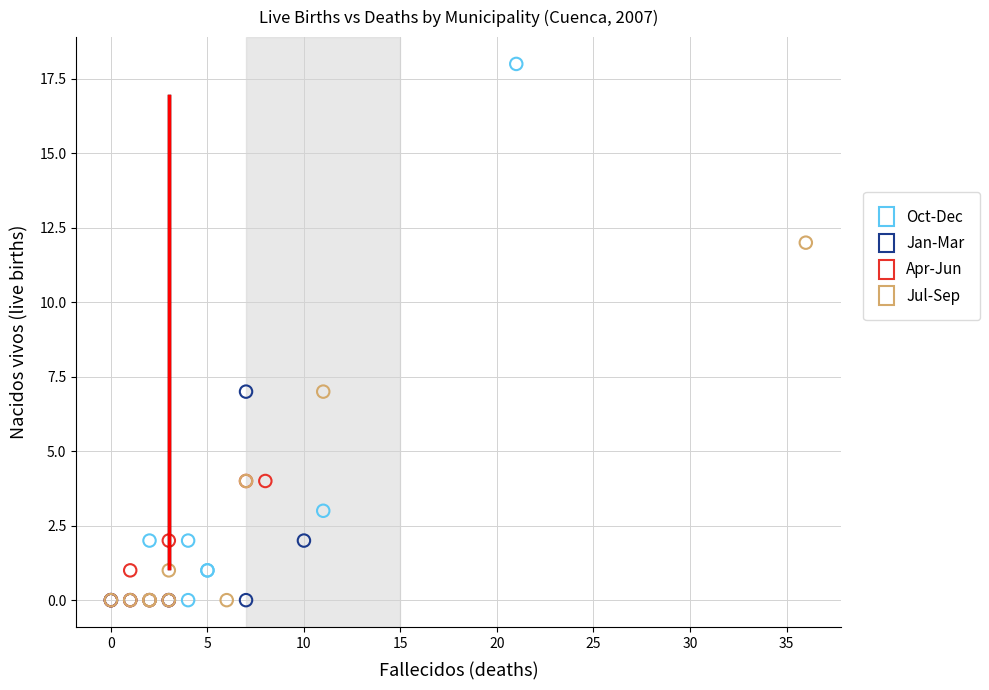

Which series has the widest spread of Y values?

Oct-Dec